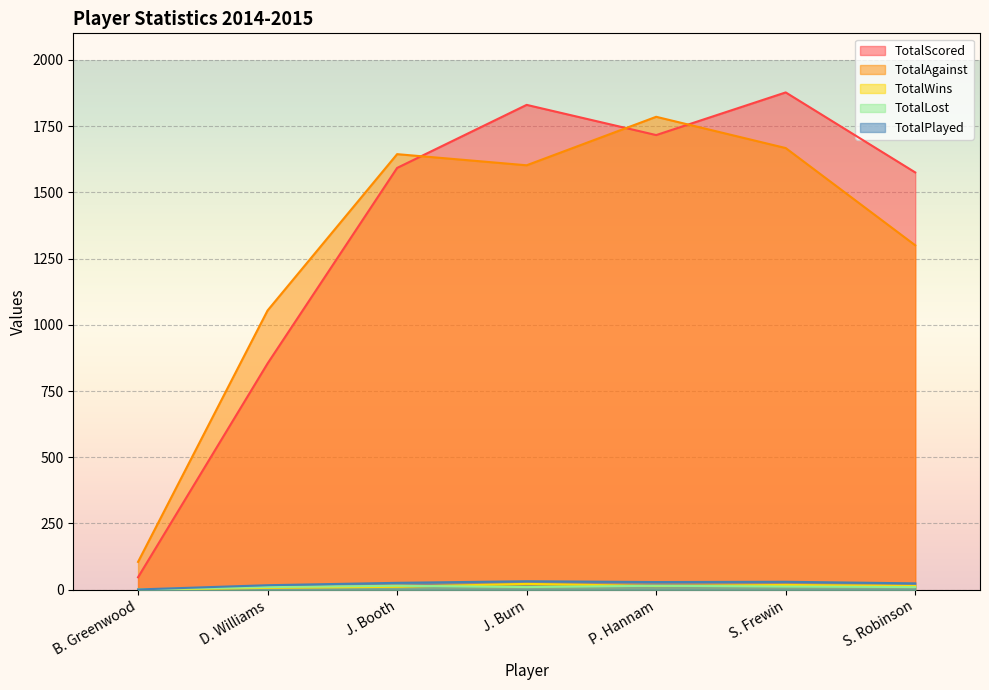

Rank the series by their maximum value, from highest to lowest.

TotalScored, TotalAgainst, TotalPlayed, TotalWins, TotalLost